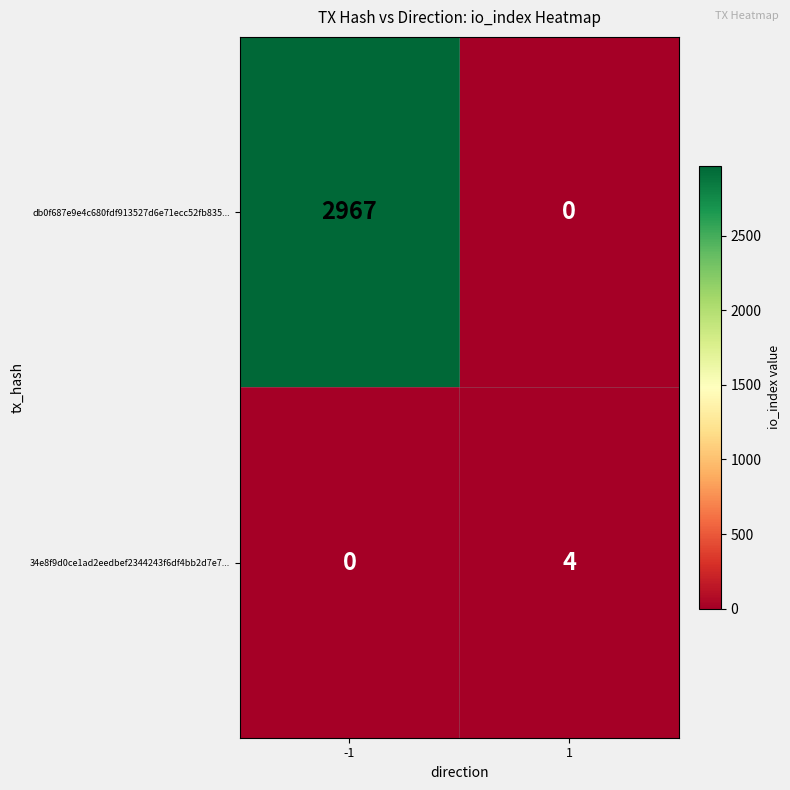

Count the number of data series in this chart.

2